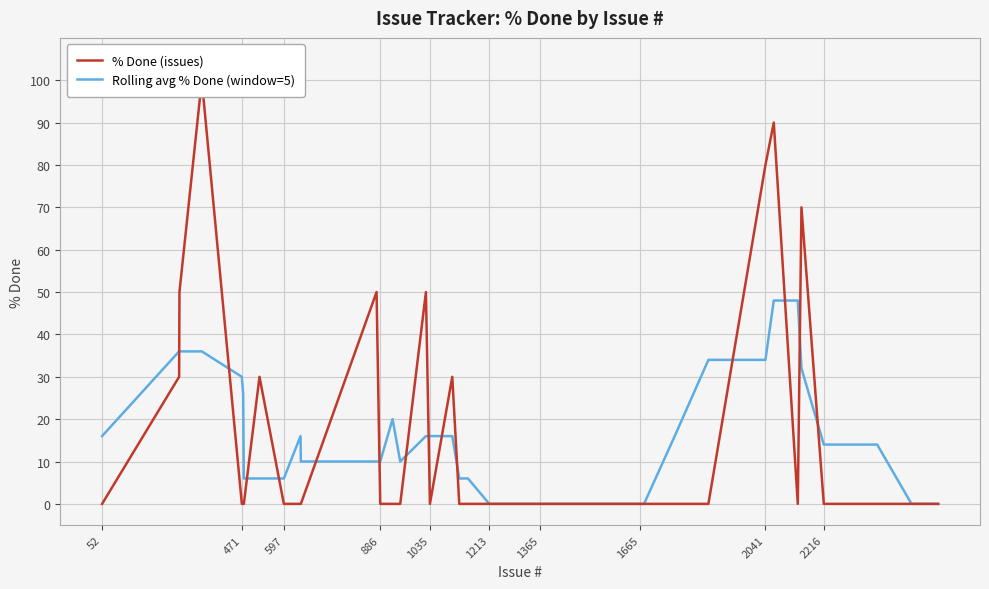

The Rolling avg % Done (window=5) series shows 21 at 1035. True or false?

False